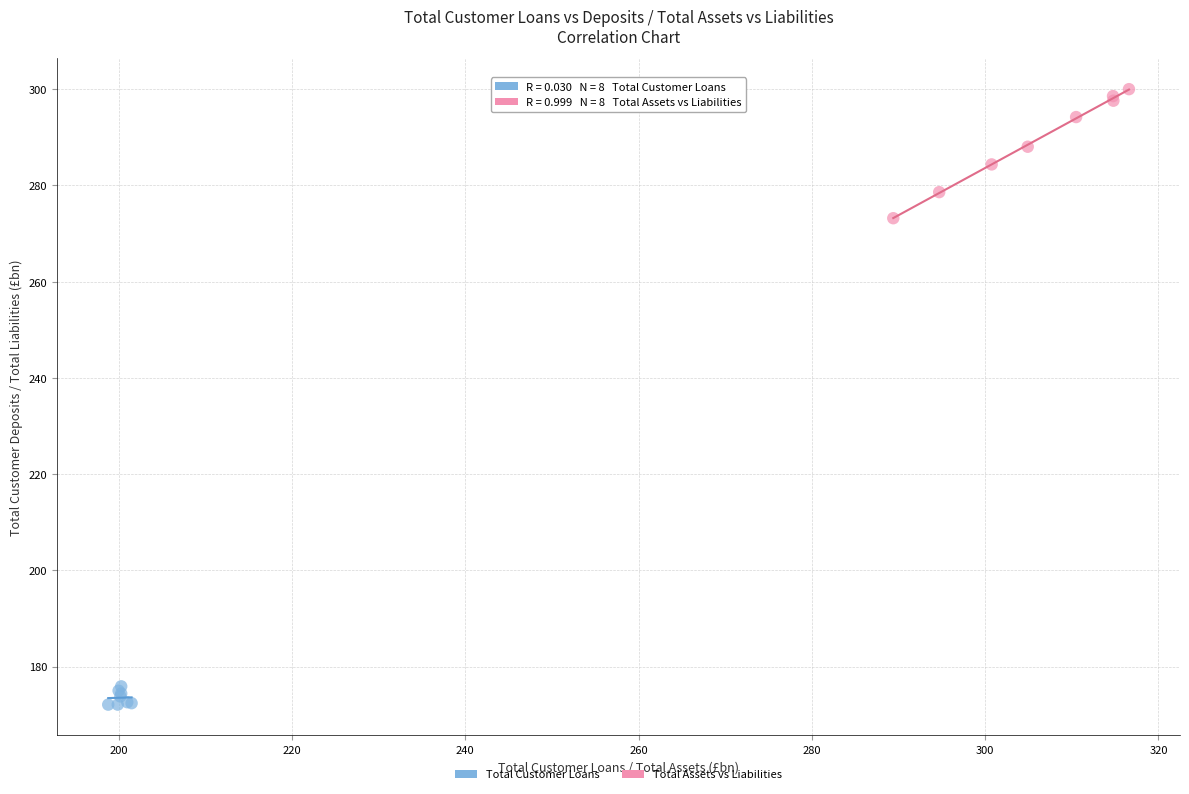

Which series has the widest spread of Y values?

Total Assets vs Liabilities